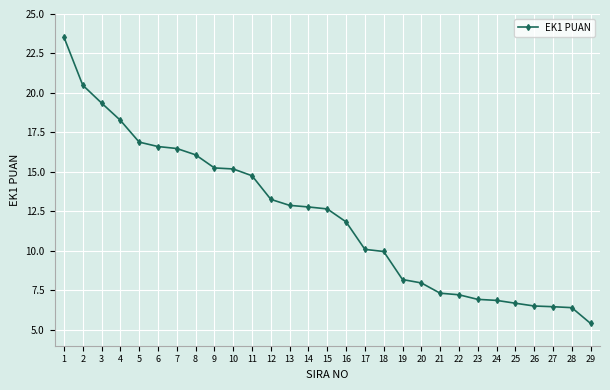

True or false: the data shows 22.5 at 5.

False